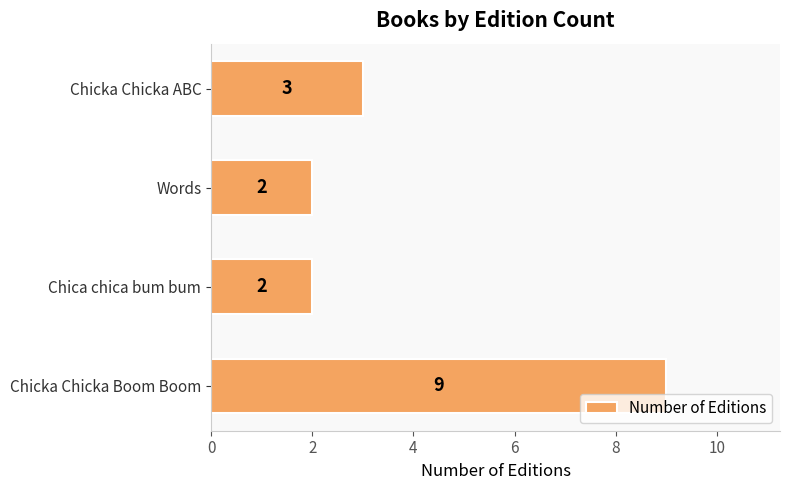

What is the difference between the second highest and minimum values?

1